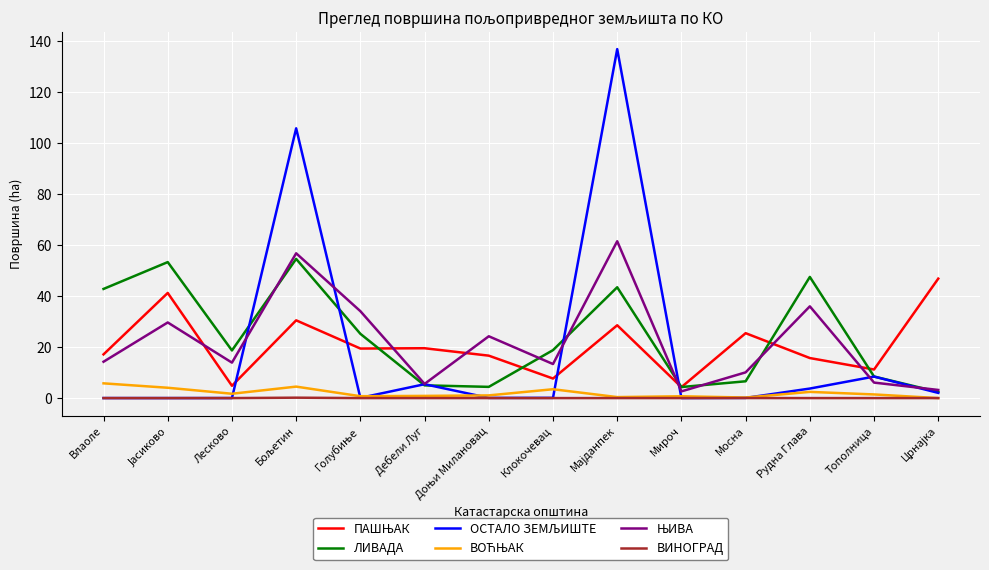

What is the maximum value for ЛИВАДА?

54.5